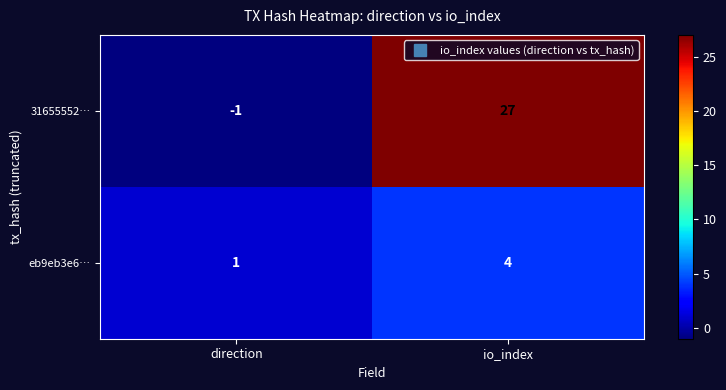

Is it true that eb9eb3e6… equals 0 at direction?

False